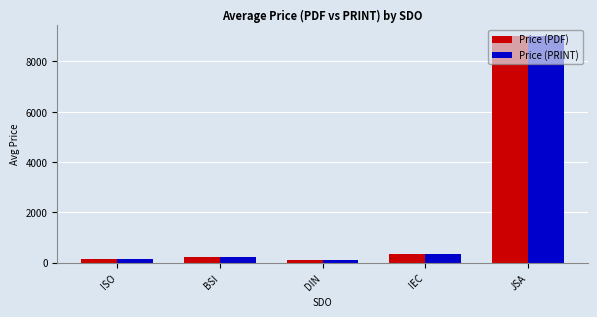

What is the lowest value of the Price (PDF) series?

97.9